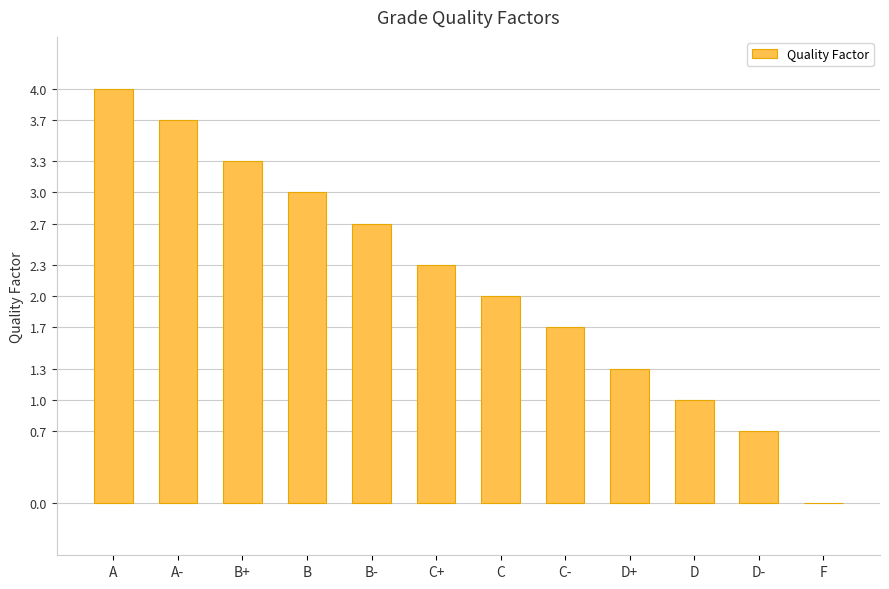

Which has a higher value, C- or D+?

C-